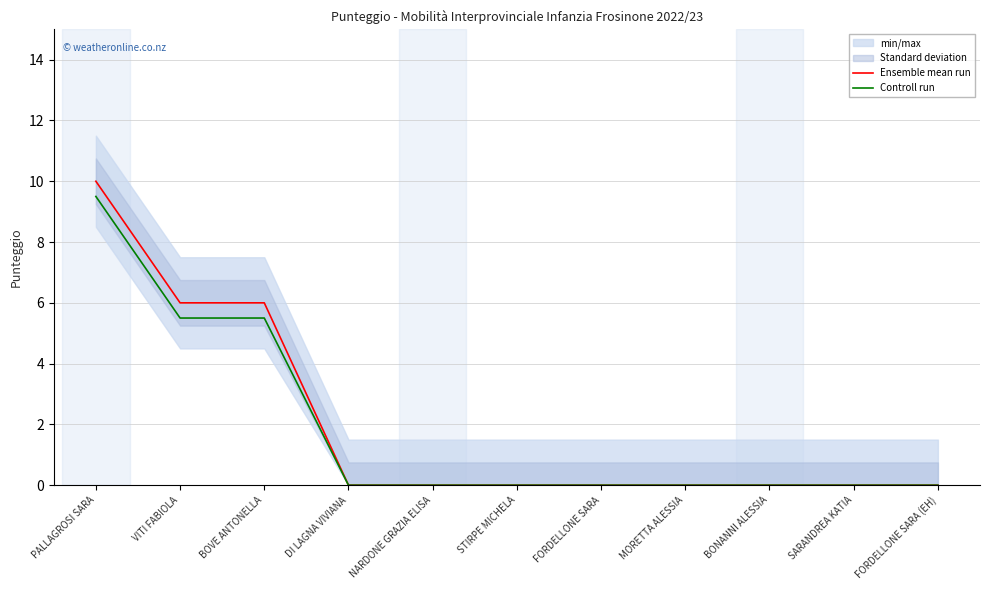

Which series has the largest total across all categories?

Ensemble mean run